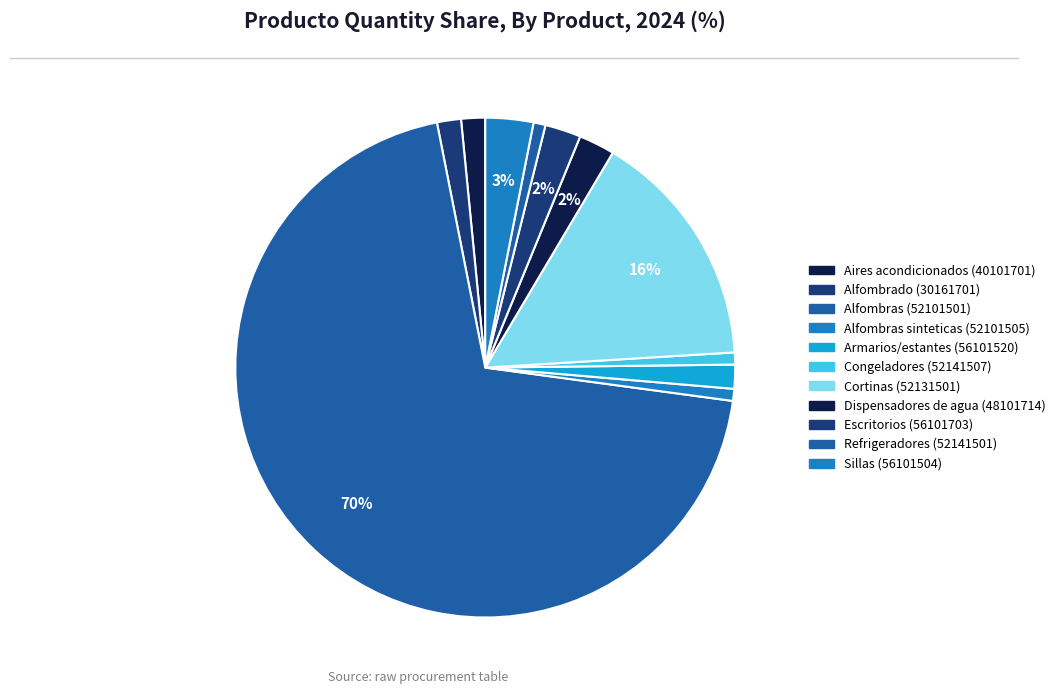

Rank the categories by value from highest to lowest.

Alfombras (52101501), Cortinas (52131501), Sillas (56101504), Dispensadores de agua (48101714), Escritorios (56101703), Aires acondicionados (40101701), Alfombrado (30161701), Armarios/estantes (56101520), Alfombras sinteticas (52101505), Congeladores (52141507), Refrigeradores (52141501)